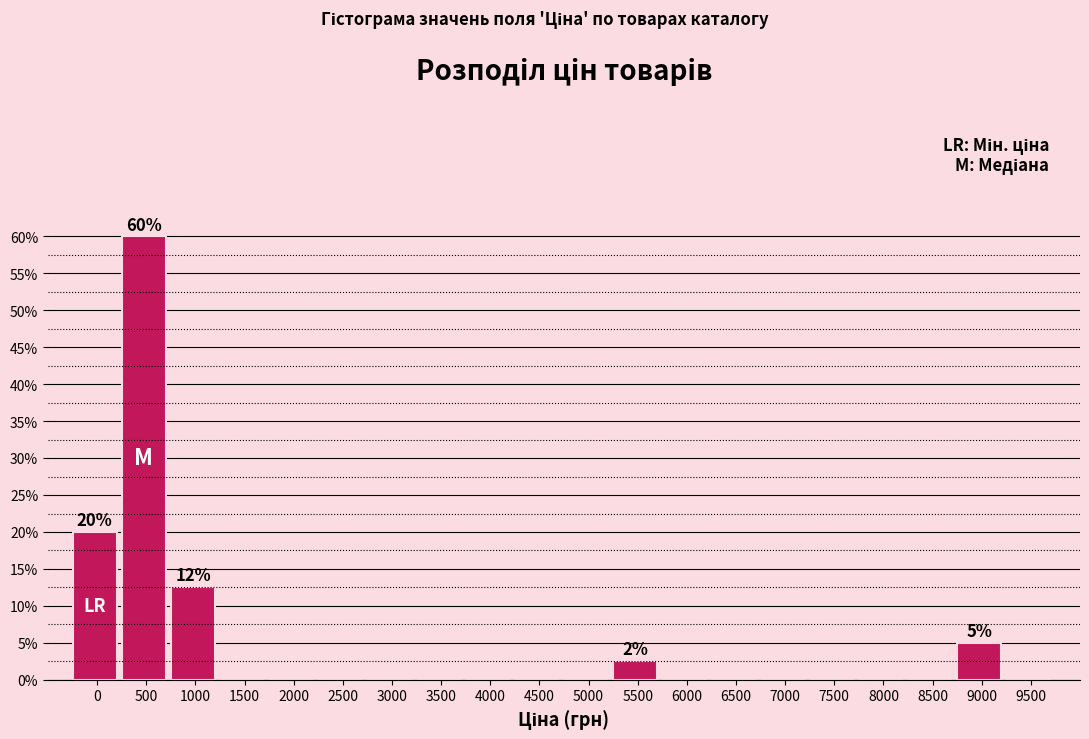

Are the bars horizontal?

No